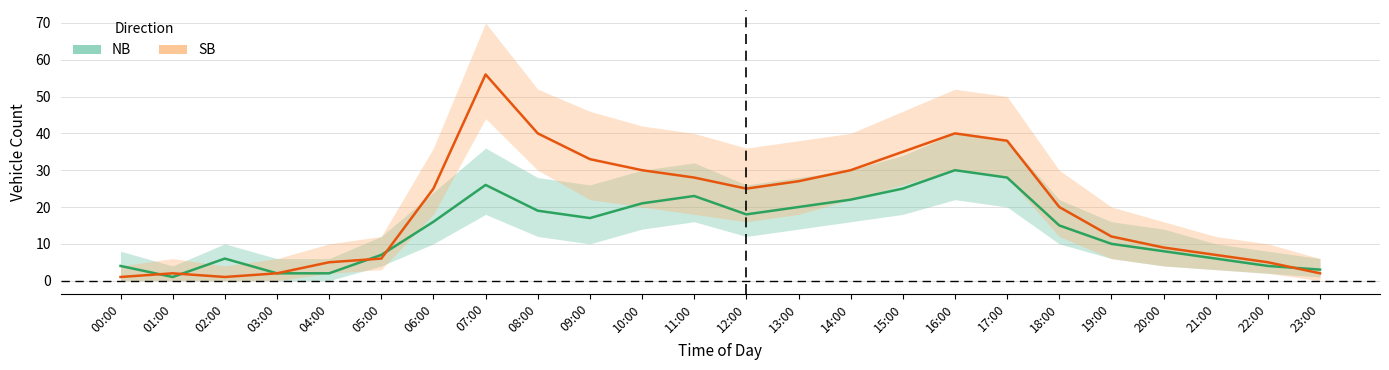

Which series has the largest total across all categories?

SB